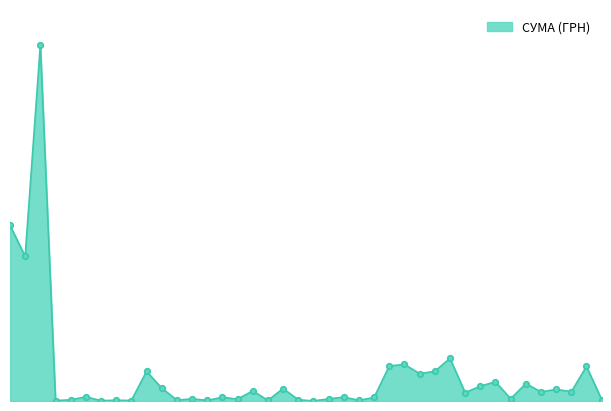

What is the label of the 17th point from the right?

11.04.2016